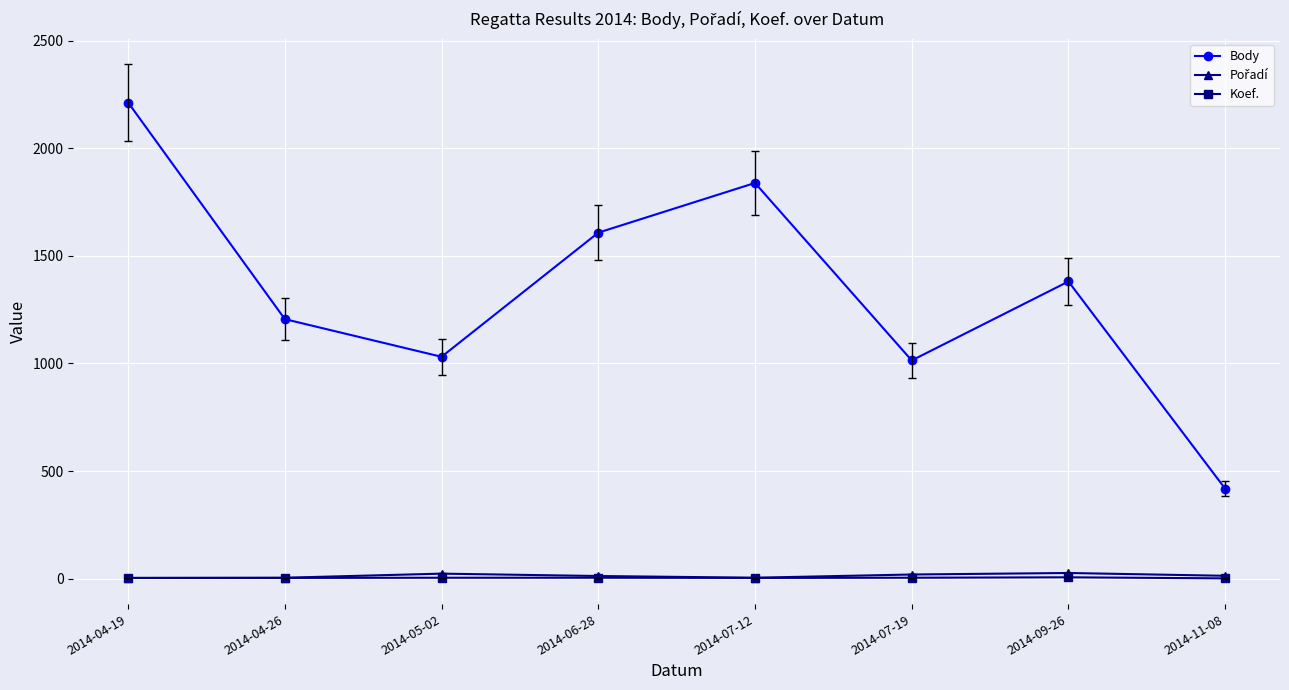

The value of Koef. at 2014-04-19 is 3. True or false?

True